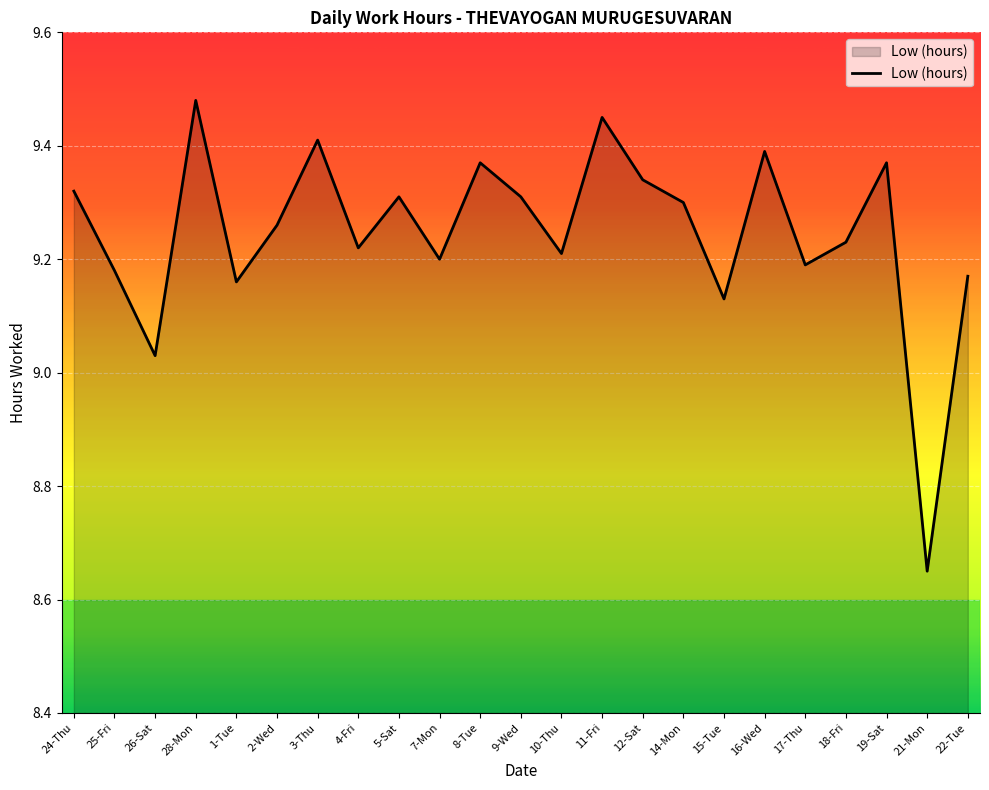

Where is the data nearest to the value 9?

26-Sat